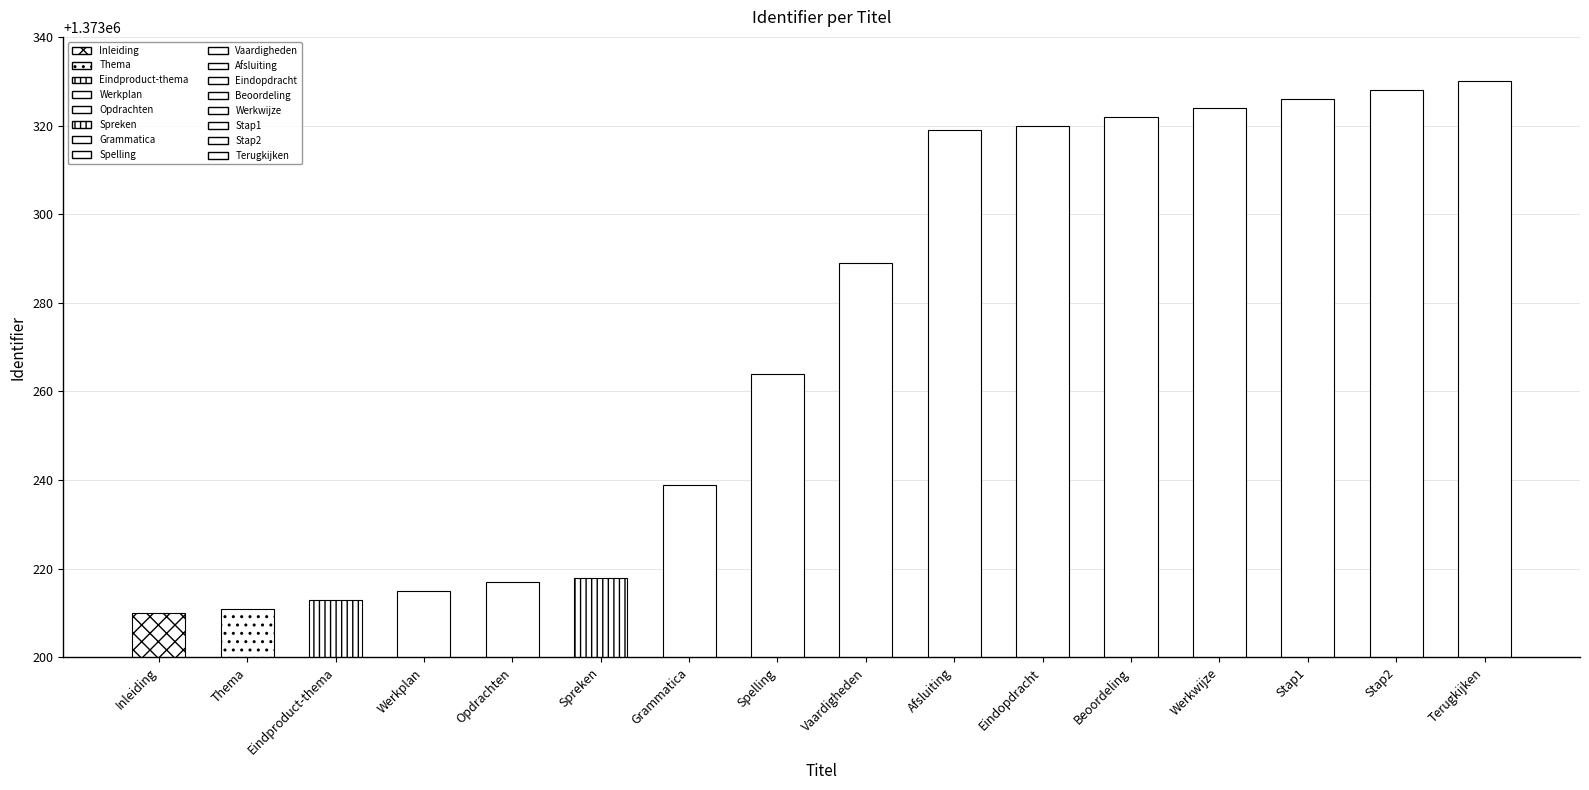

Approximately how many times larger is the value at Vaardigheden compared to Terugkijken?

1.0